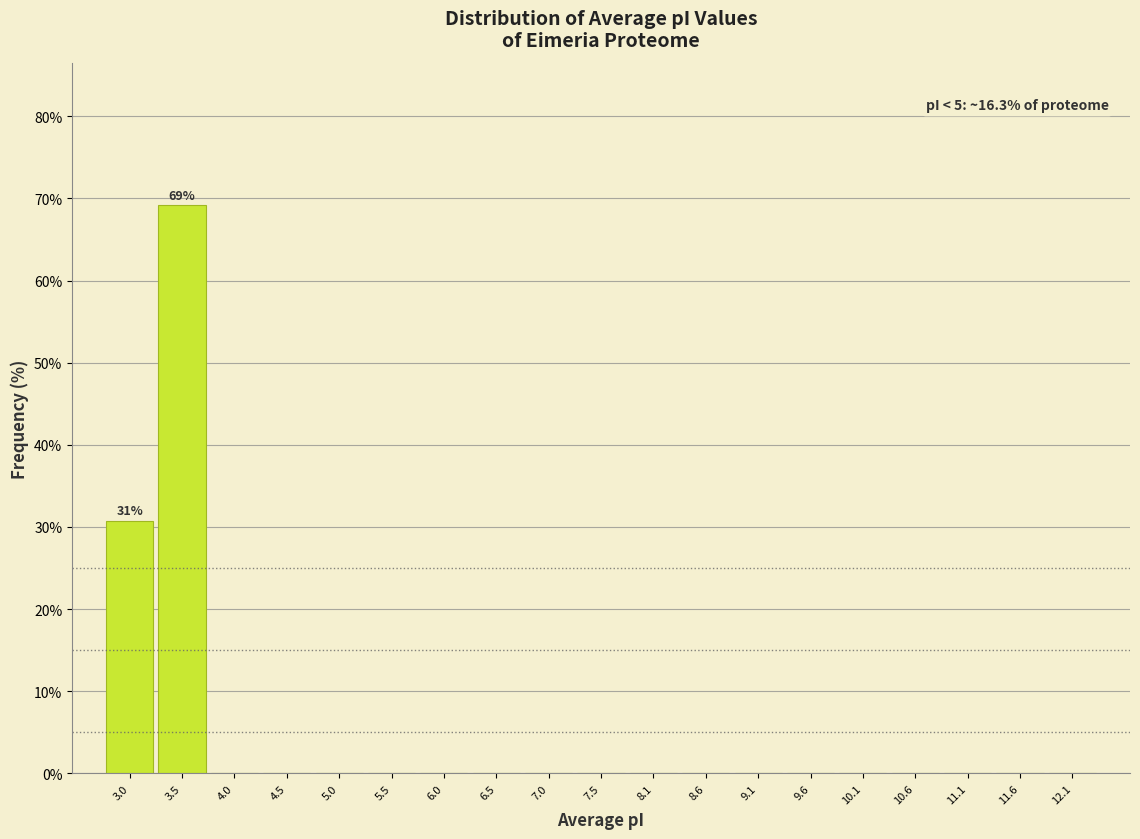

Over which range of the x-axis is the bar tallest?

3.3 to 3.8